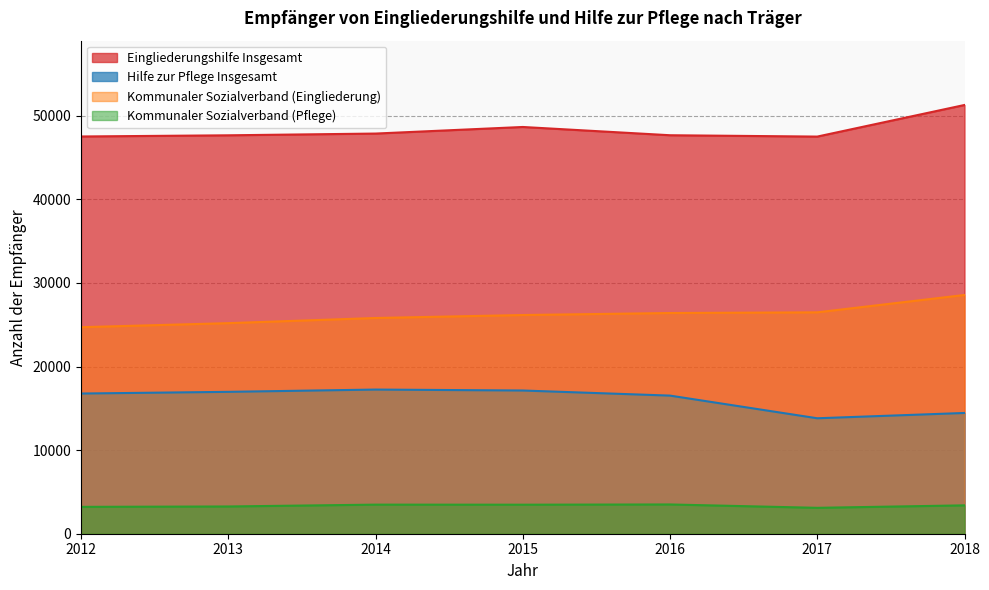

Does the chart have visible grid lines?

Yes